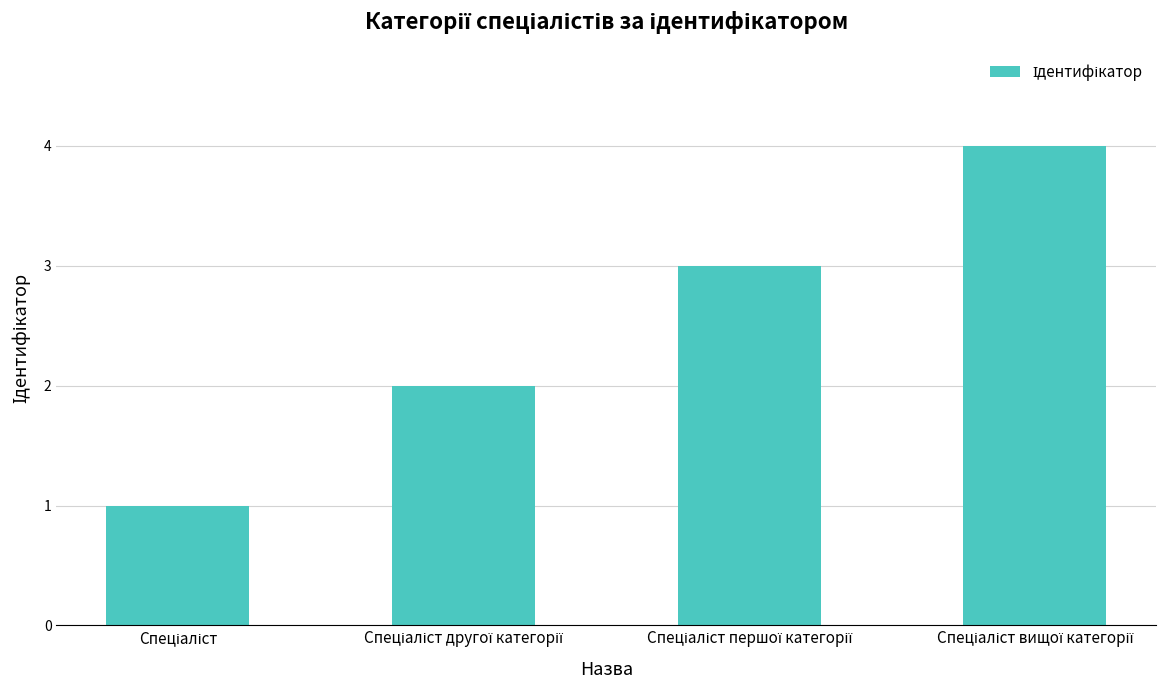

What is the sum of all values?

10